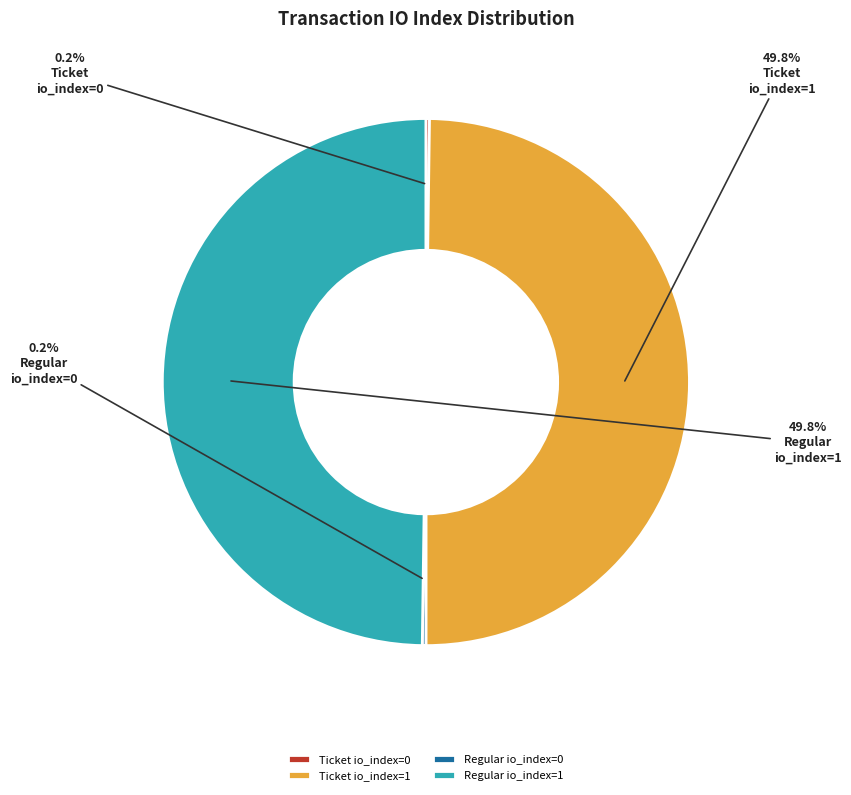

How much of the chart is everything except Ticket io_index=1?

50.2%